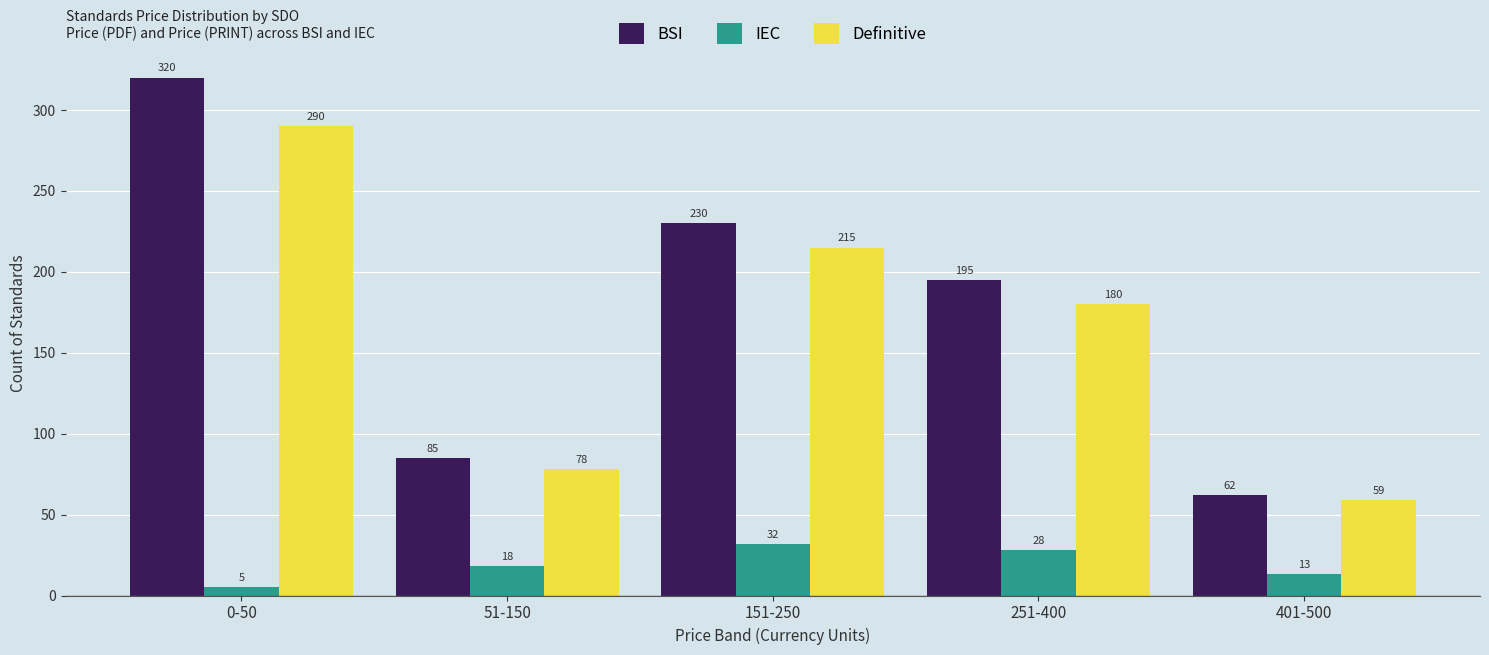

The value of IEC at 251-400 is 28. True or false?

True